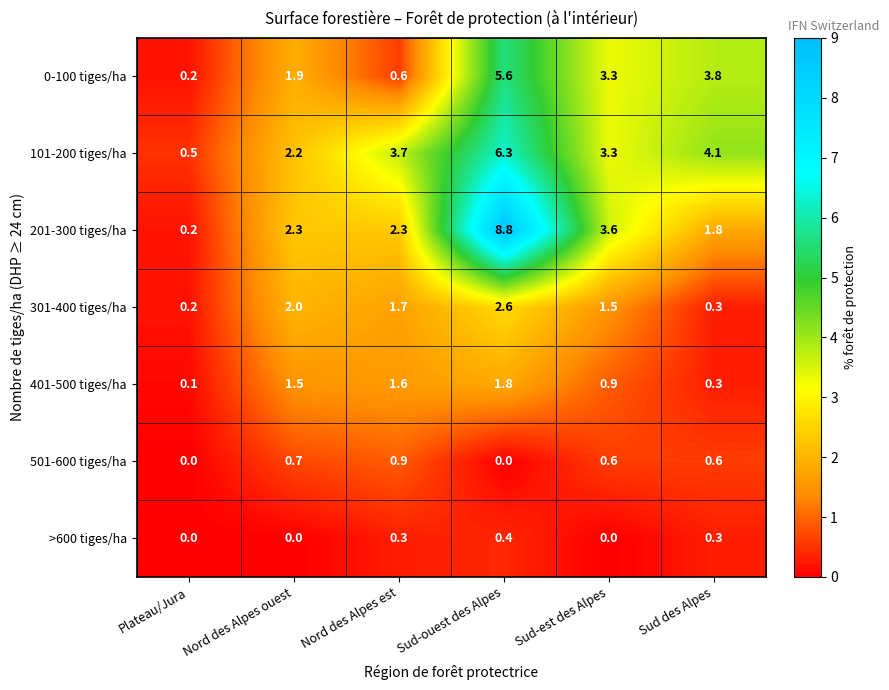

What is the difference between the 501-600 tiges/ha values at Sud-est des Alpes and Sud-ouest des Alpes?

0.6